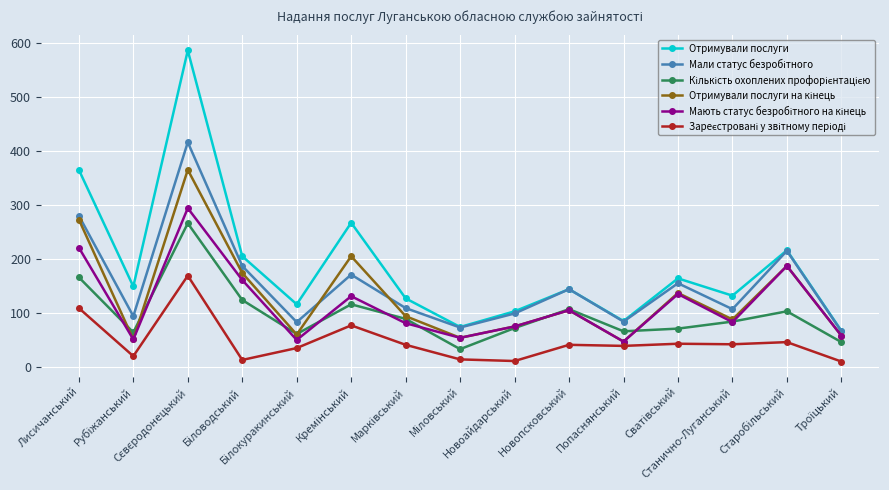

How many series are shown in this chart?

6